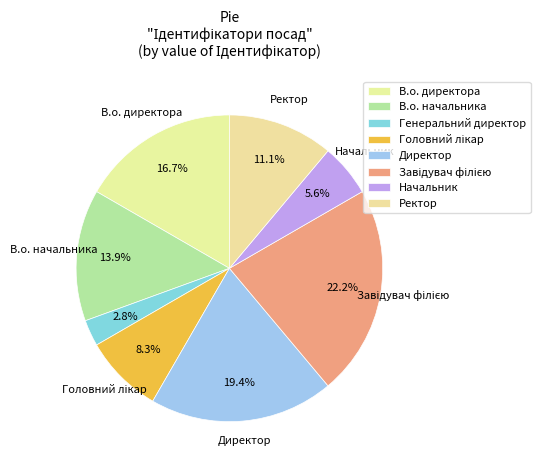

How many segments does this pie chart have?

8